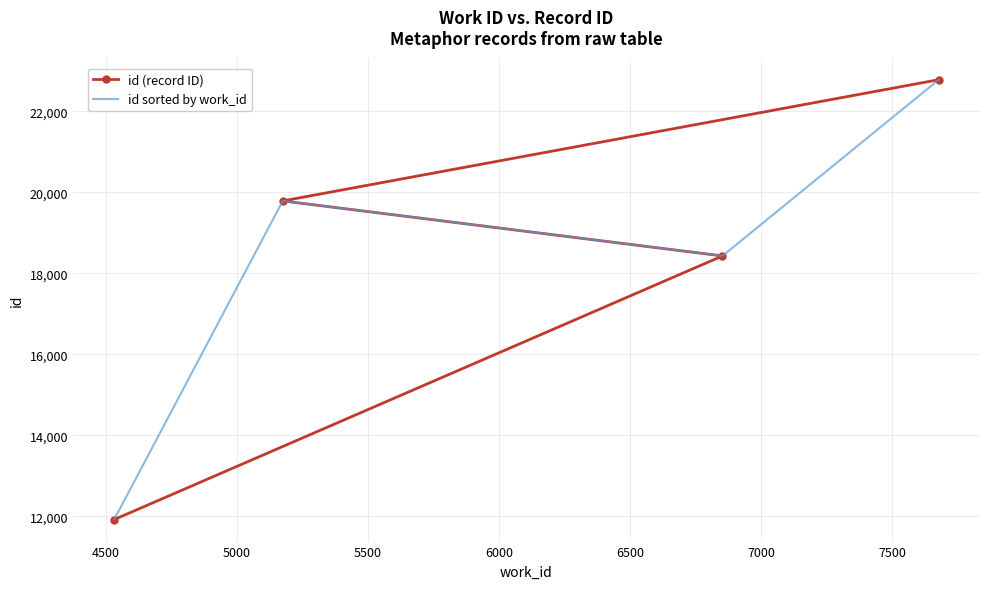

At 5000, list the series in order from smallest to largest.

id sorted by work_id, id (record ID)